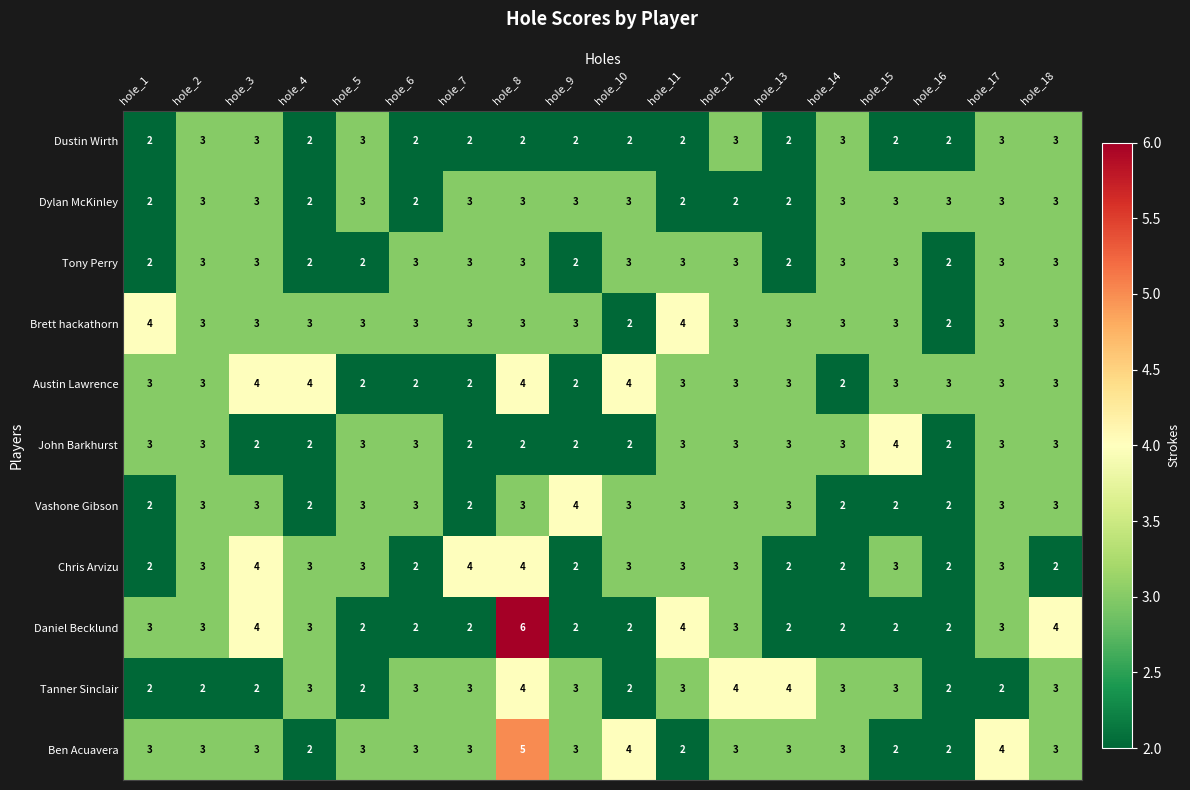

The Tanner Sinclair series shows 3 at hole_7. True or false?

True